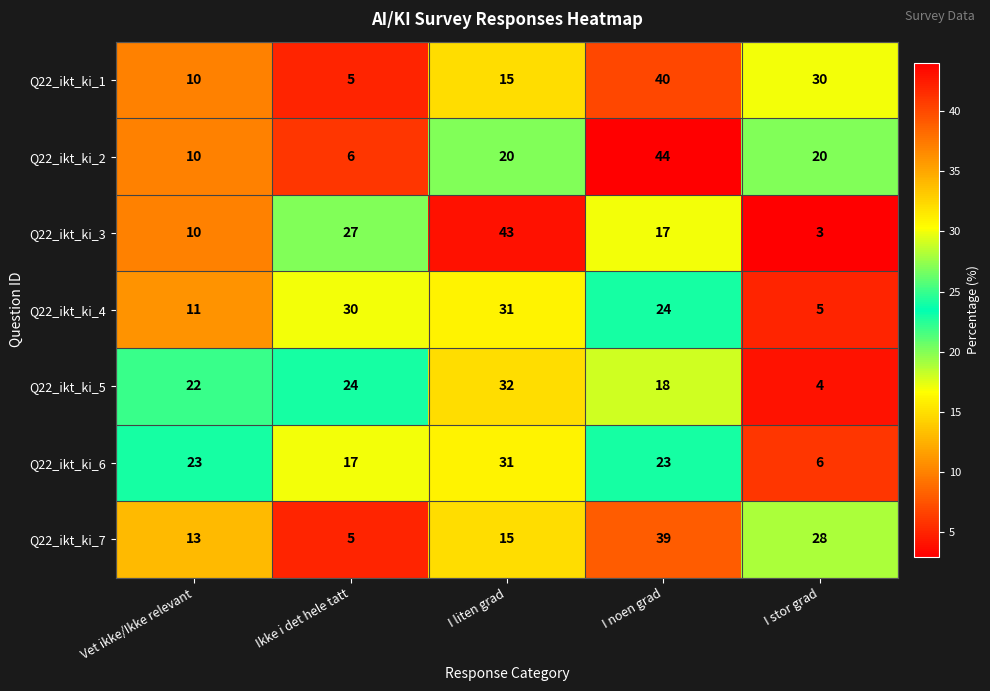

List the labels in order of Q22_ikt_ki_1 value, smallest first.

Ikke i det hele tatt, Vet ikke/Ikke relevant, I liten grad, I stor grad, I noen grad